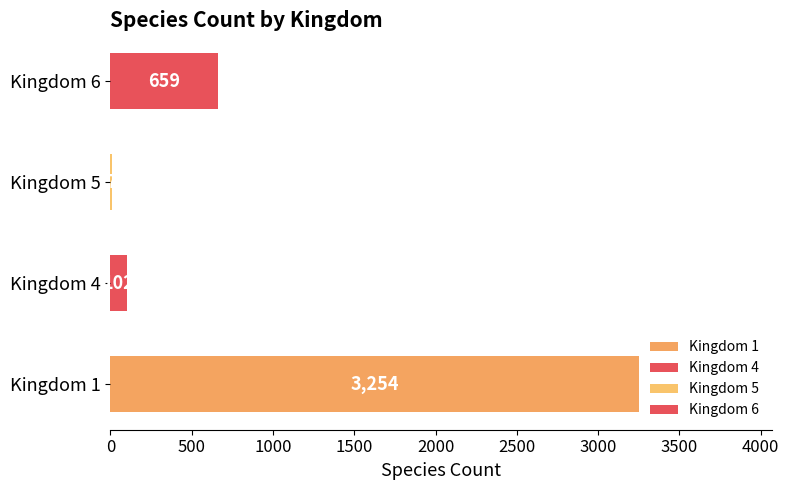

At which category does the chart reach its peak across all series?

Kingdom 1